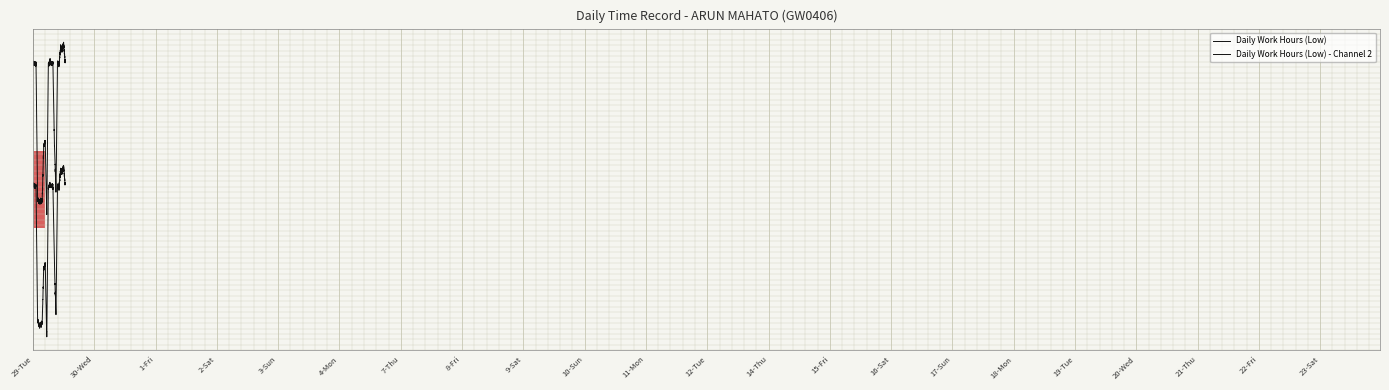

Is this an area chart (filled region under the line)?

No